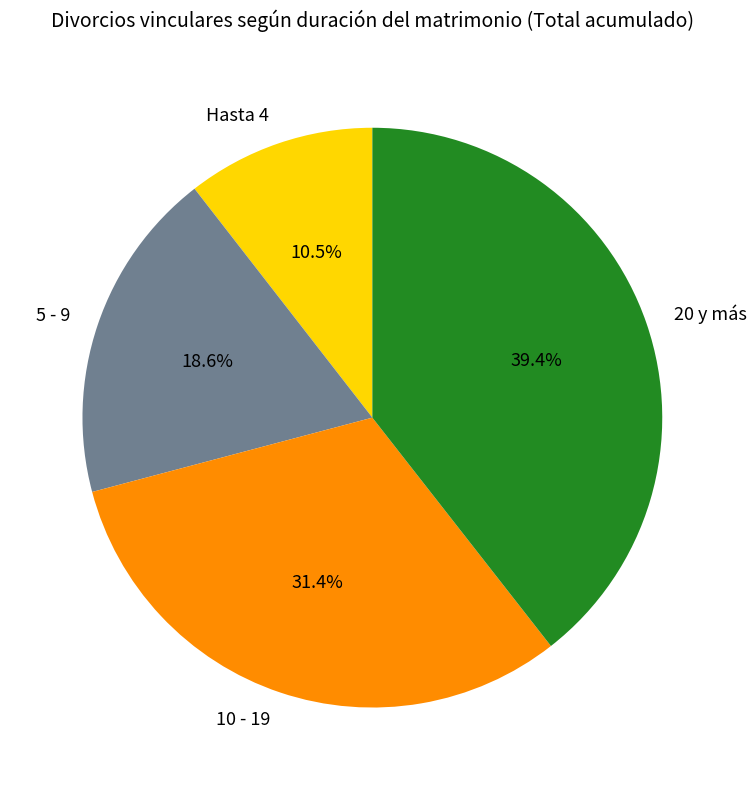

Which slice is the smallest?

Hasta 4